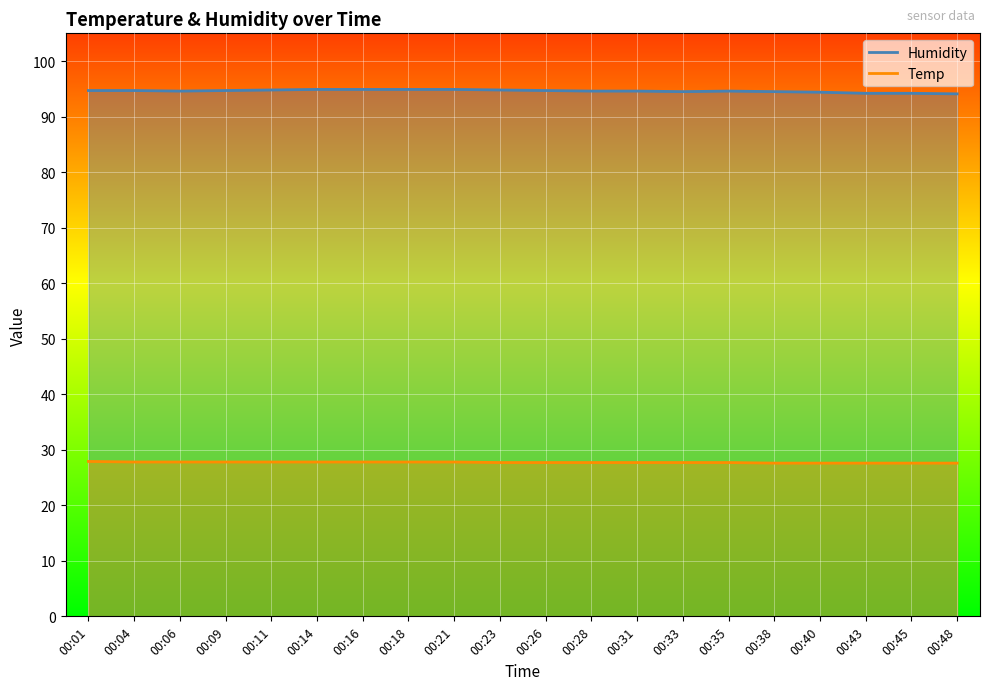

Is it true that Humidity equals 94.2 at 00:43?

True